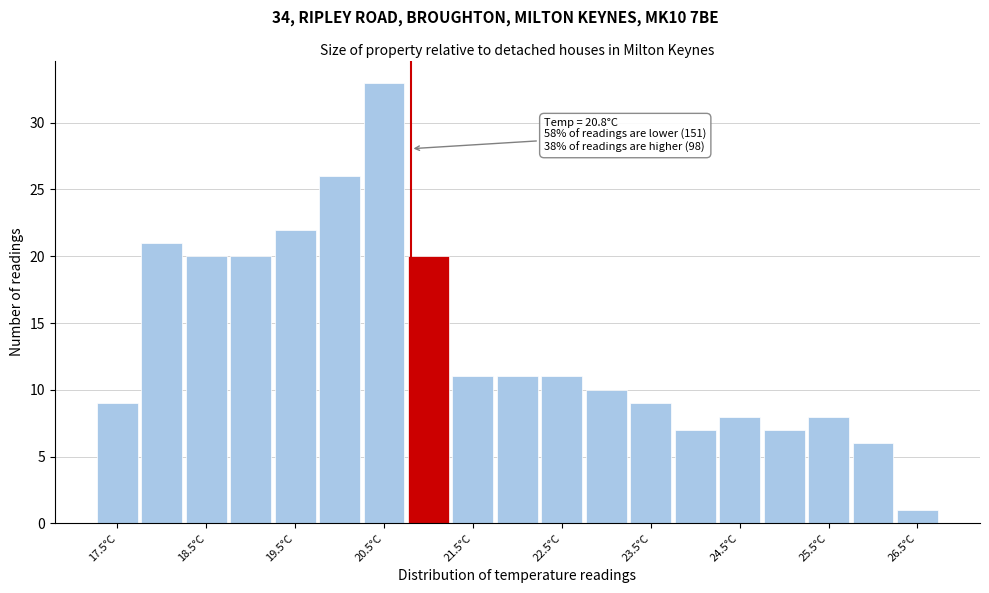

Which range on the x-axis has the tallest bar?

20.25 to 20.75